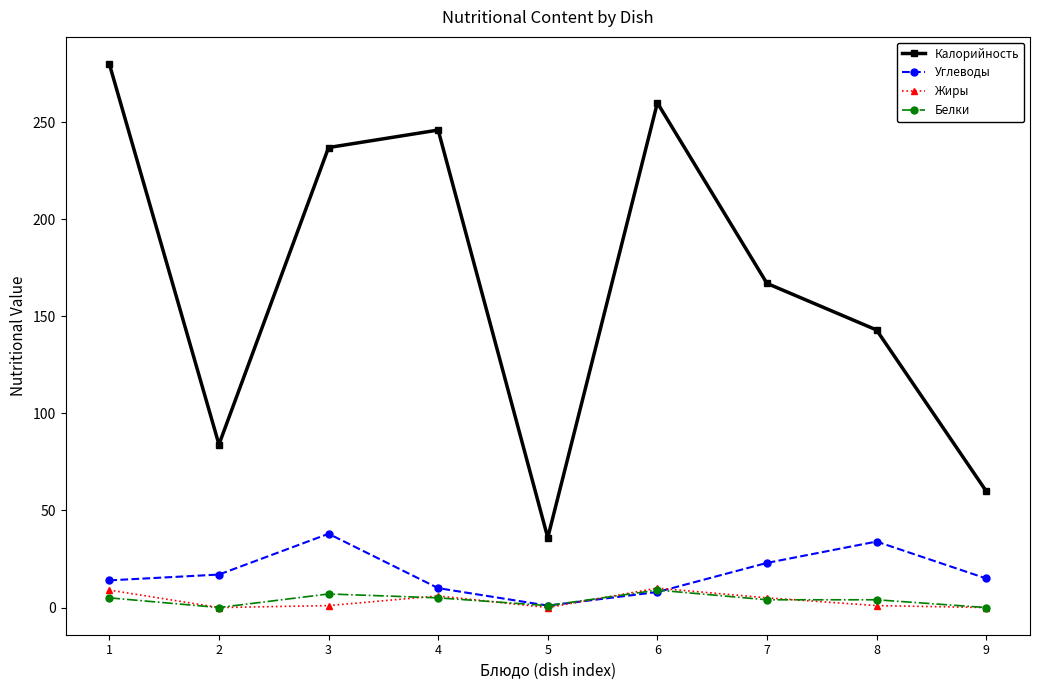

At which category does Калорийность reach its first local valley?

2